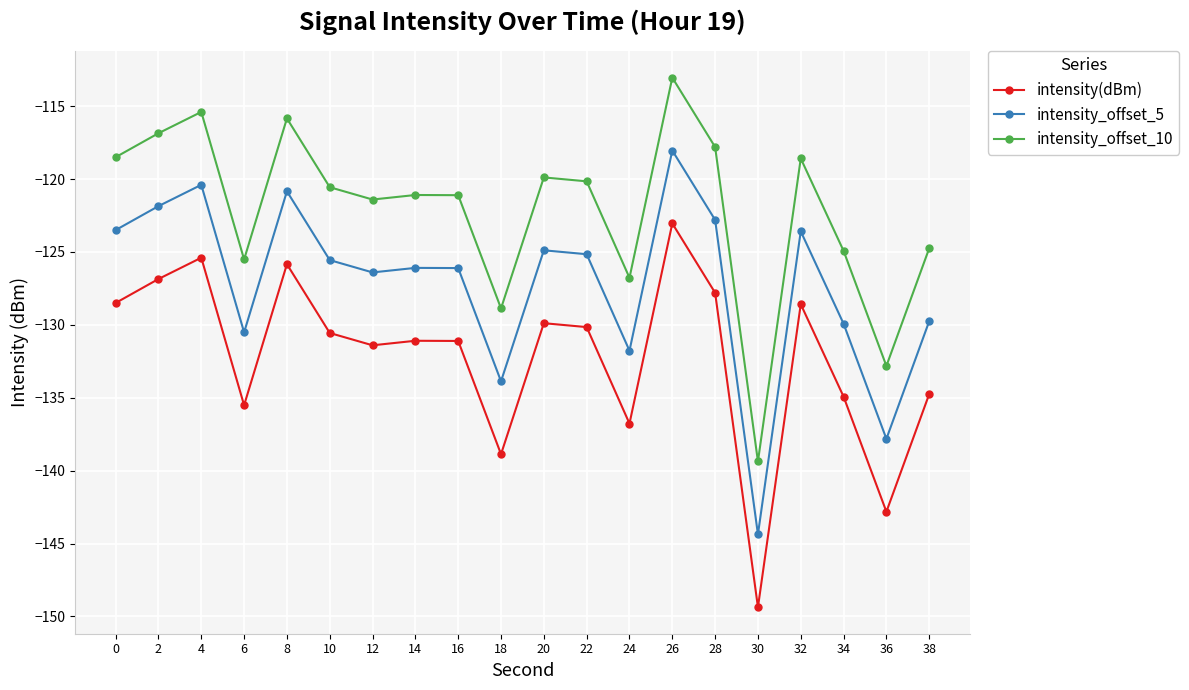

What is the value of the intensity_offset_5 point at the 14th from the left?

-118.0